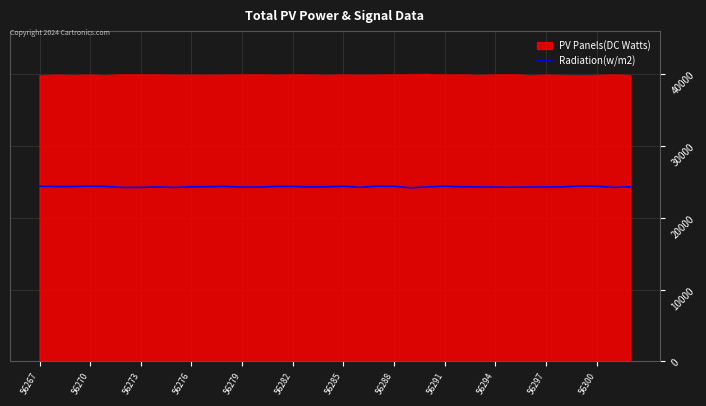

What is the maximum value shown in the chart?

39980